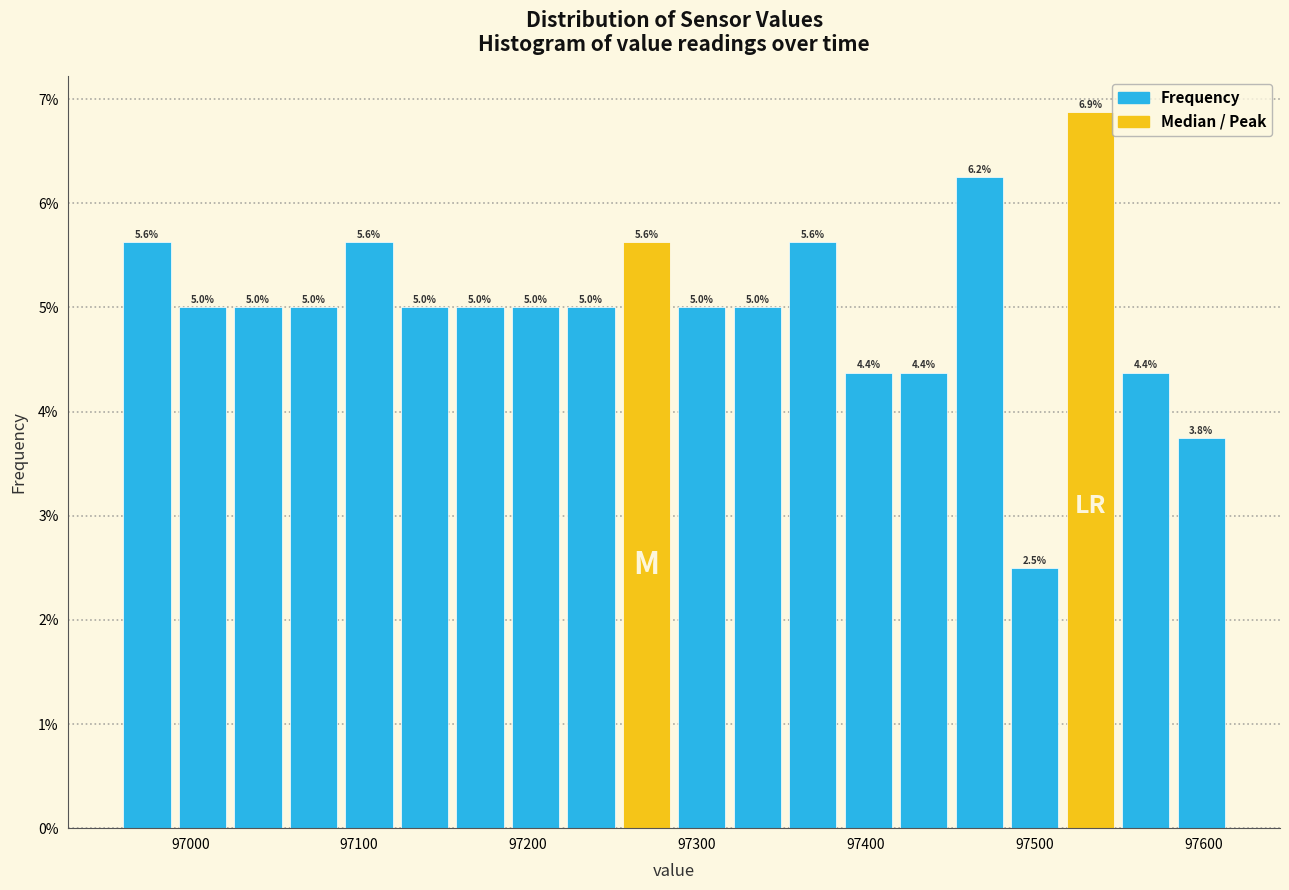

Around what value on the x-axis is the tallest bar? Give the approximate position of its centre, as read against the axis.

97530